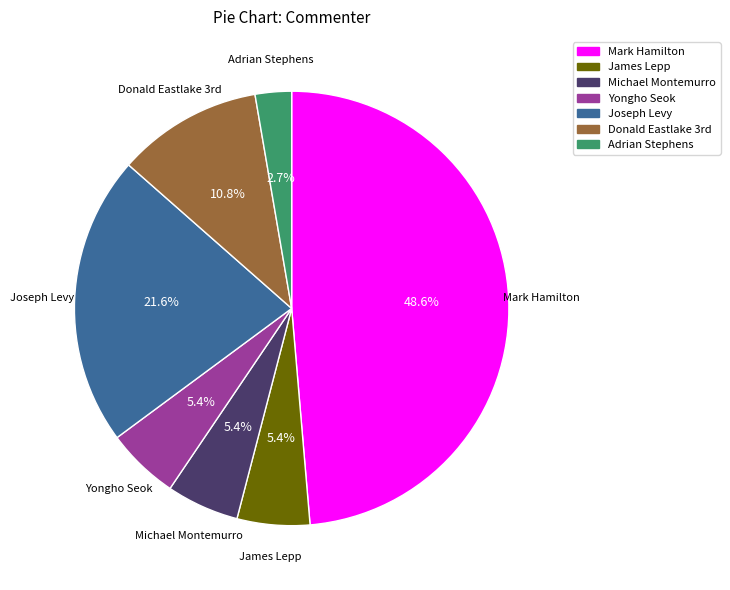

To the nearest percent, what percentage of the pie is James Lepp?

5%